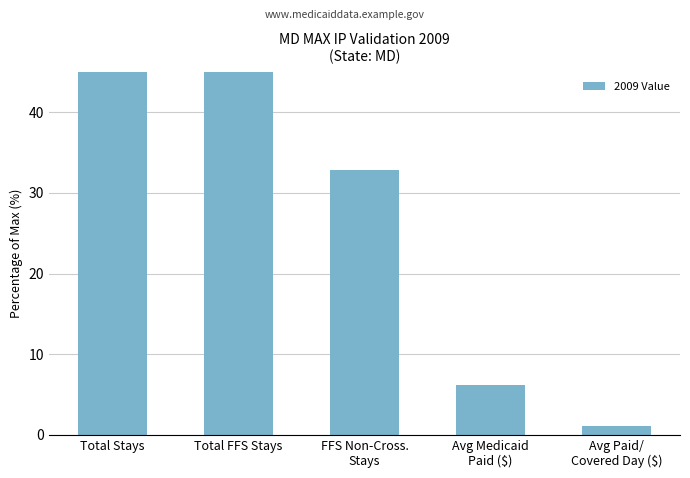

Is it true that the value at Total Stays is 100.0?

True